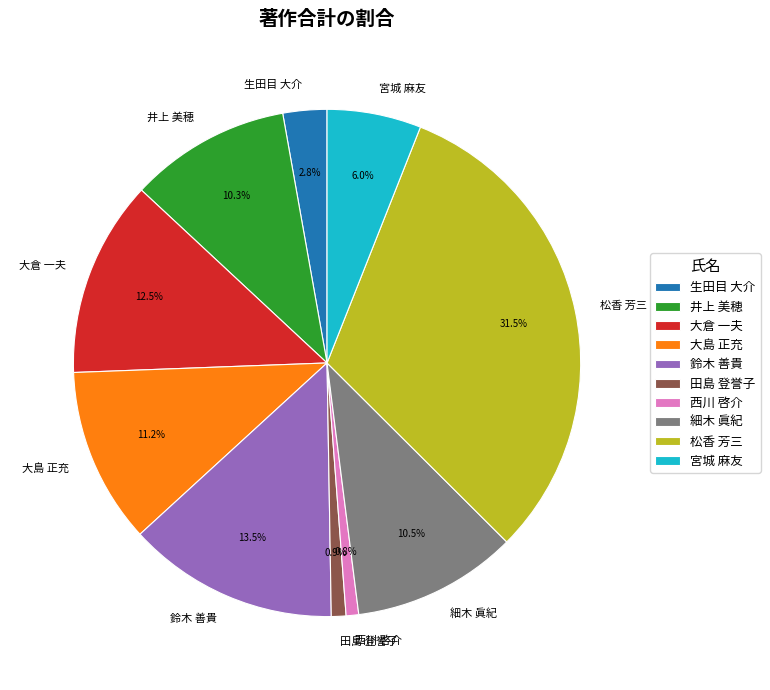

Which slice is the largest?

松香 芳三